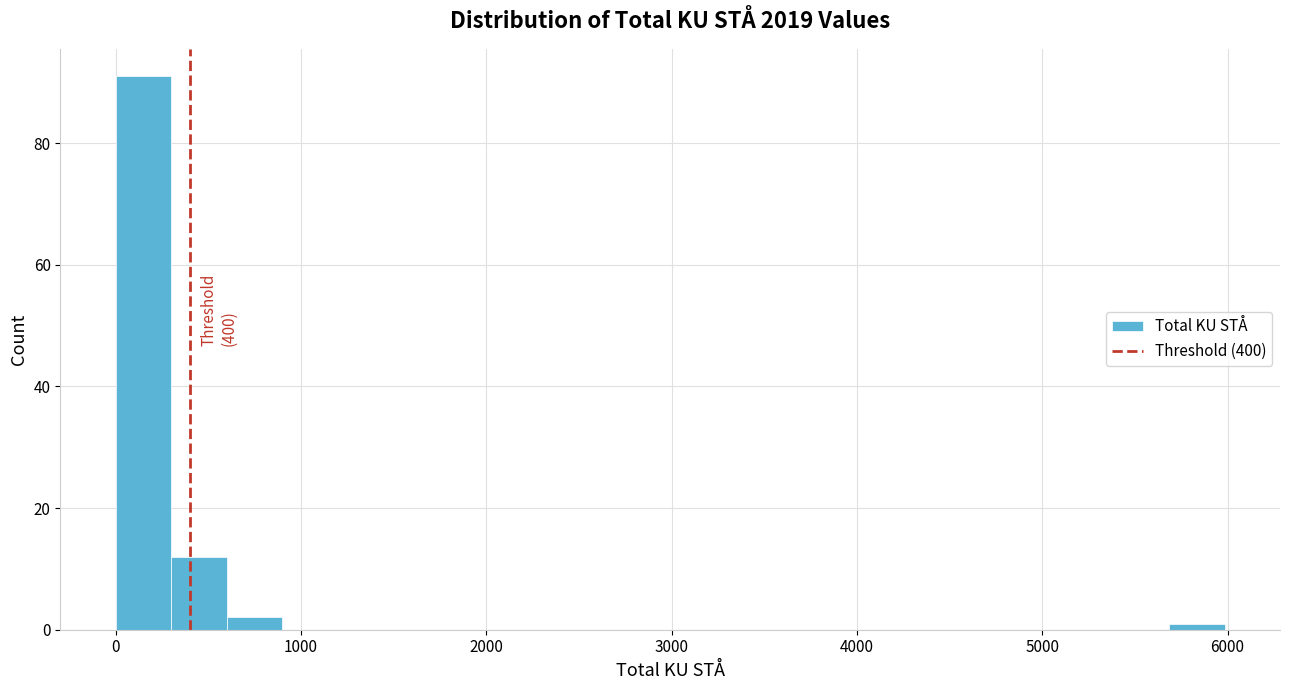

Read against the x-axis, roughly where is the centre of the tallest bar?

200